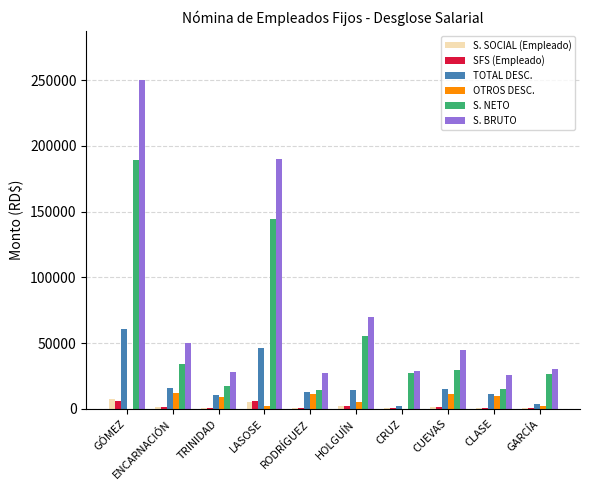

What is the sum of all TOTAL DESC. values?

193044.2